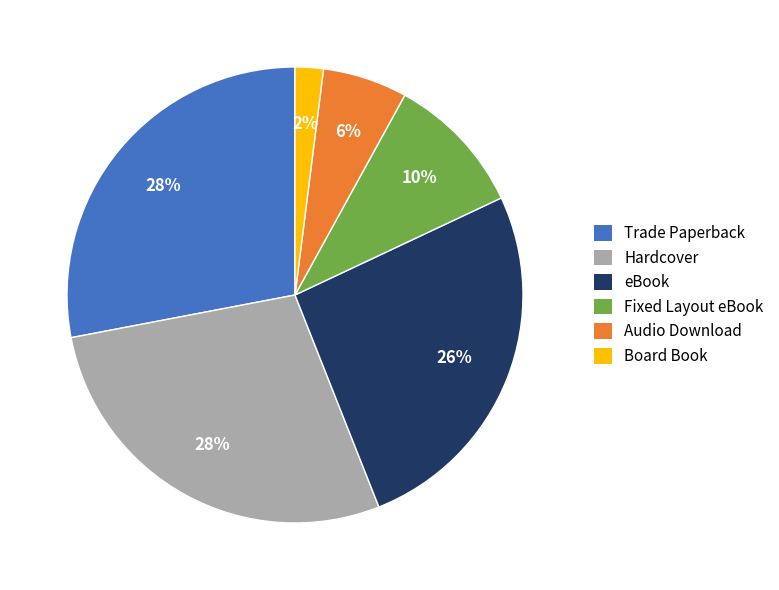

Does Audio Download represent more than half of the total?

No